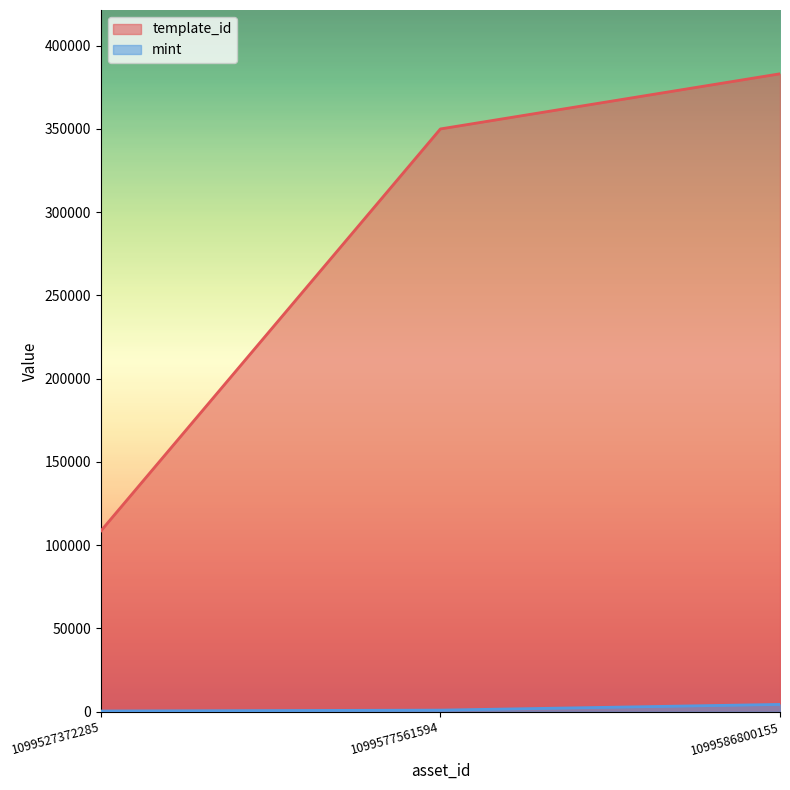

What are all the series names shown in the legend?

template_id, mint